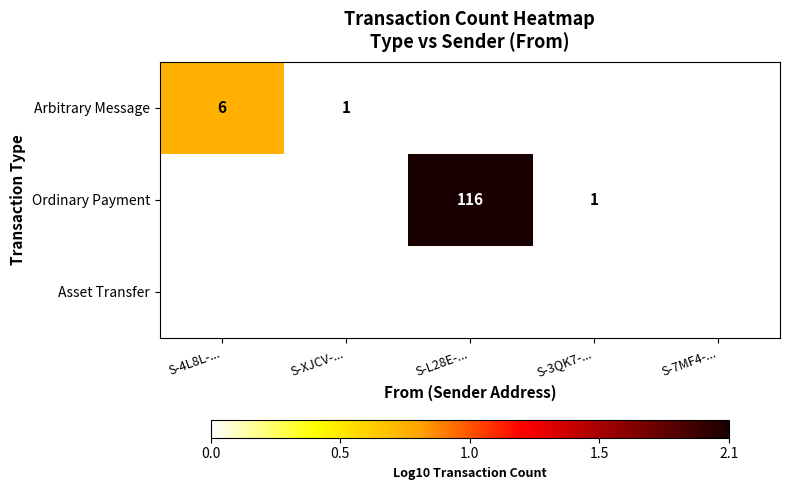

Is it true that Ordinary Payment equals 1.2 at S-L28E-...?

False